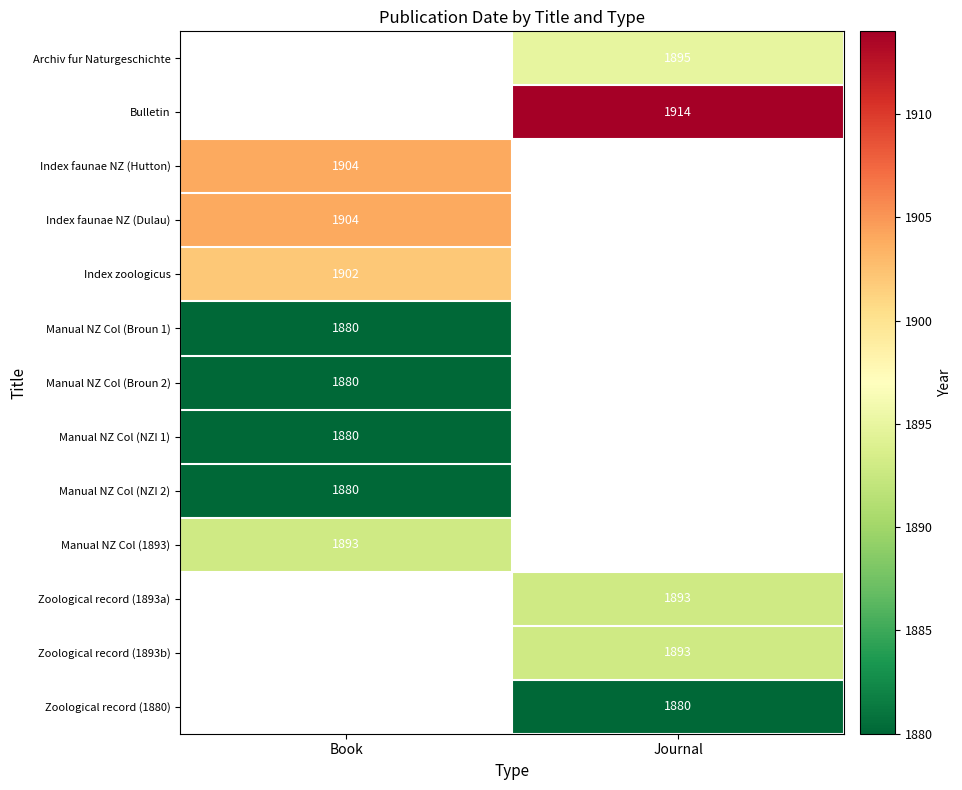

The Manual NZ Col (1893) series shows 1893 at Book. True or false?

True